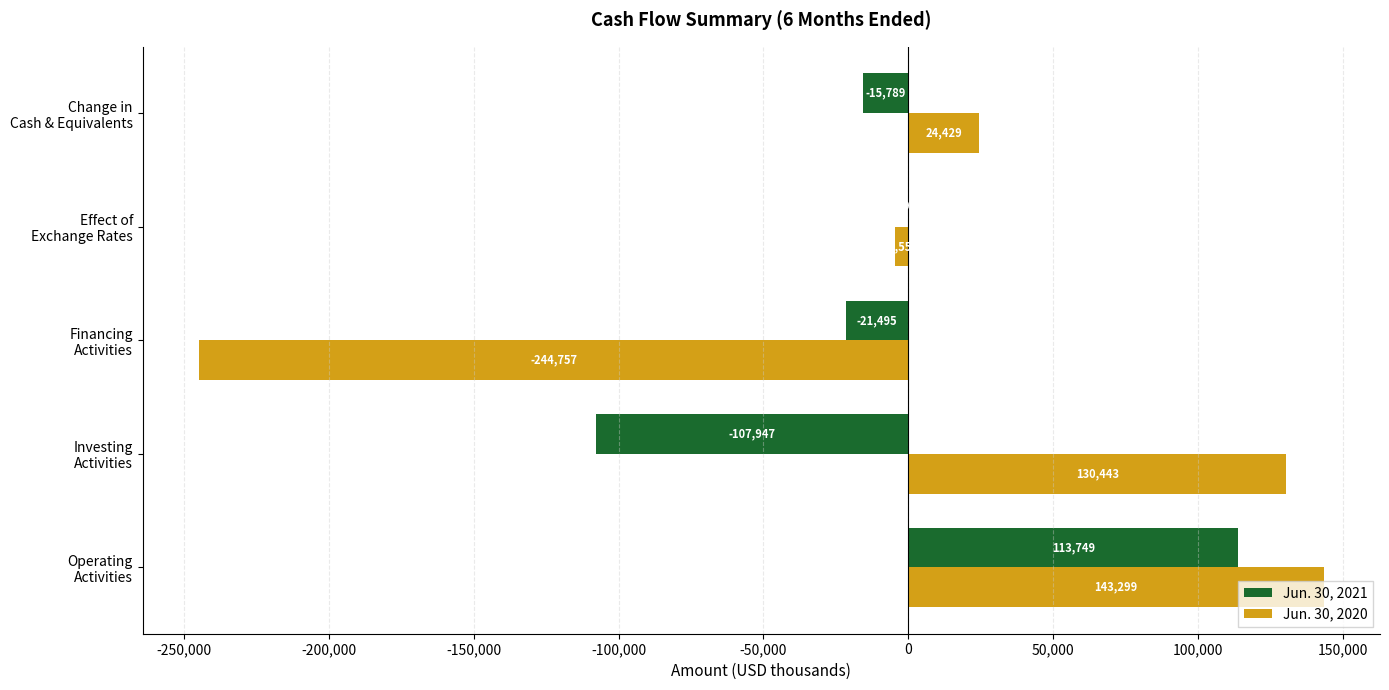

Which series has the largest total across all categories?

Jun. 30, 2020